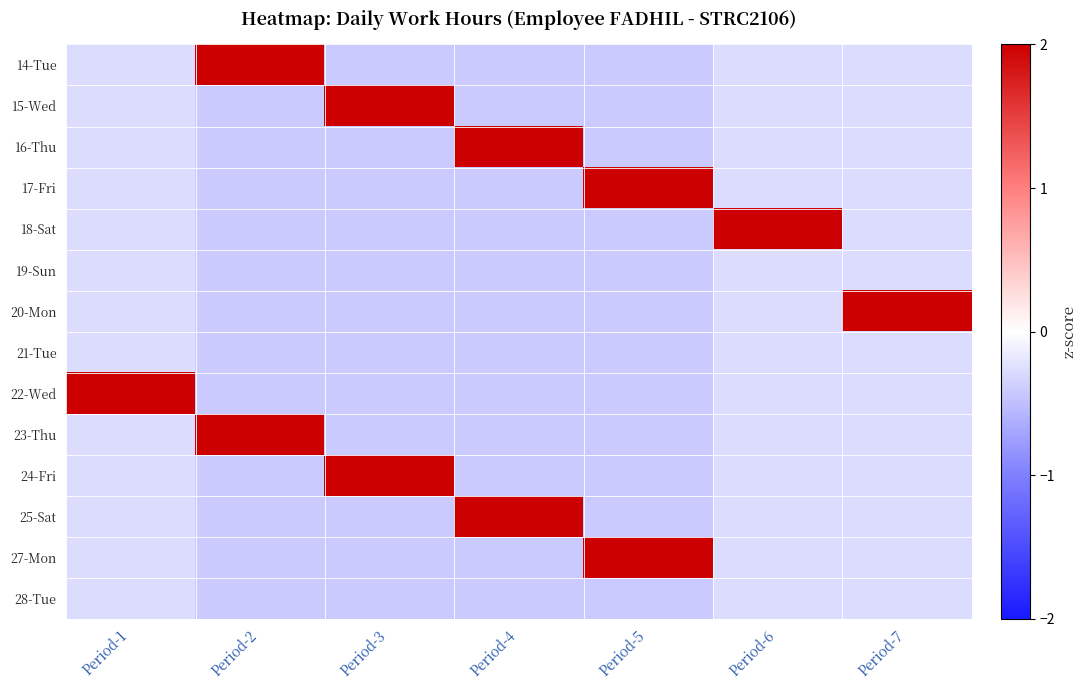

What is the minimum value shown in the chart?

-0.4